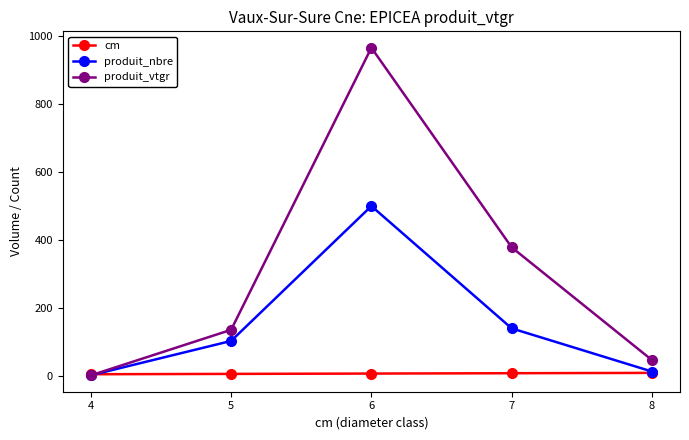

After their last crossing, which series has the higher values: produit_vtgr or produit_nbre?

produit_vtgr